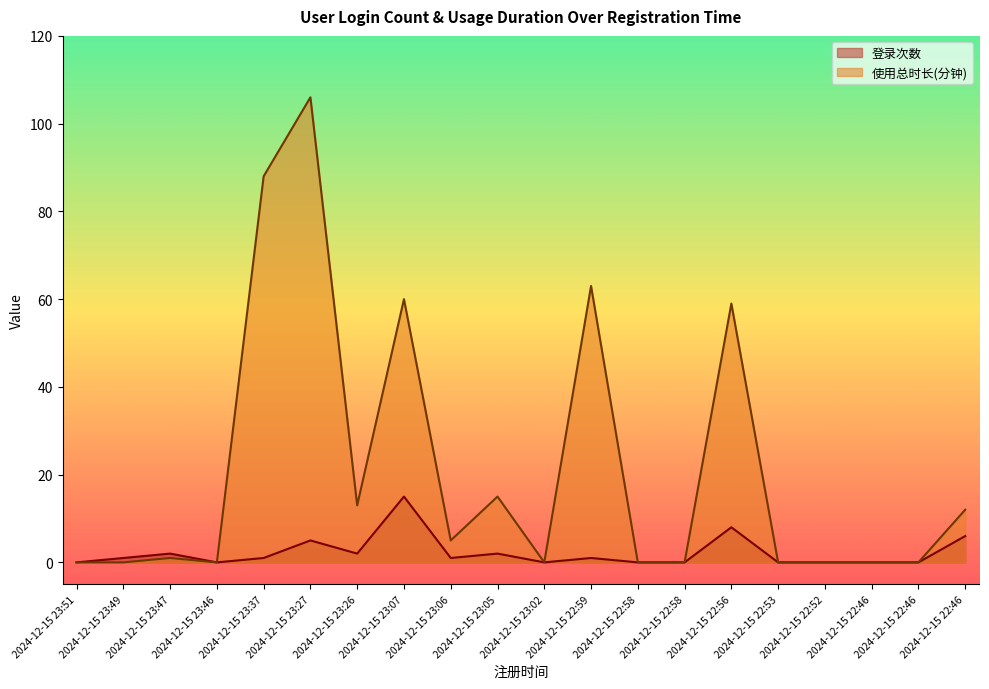

Which series has the largest total across all categories?

使用总时长(分钟)